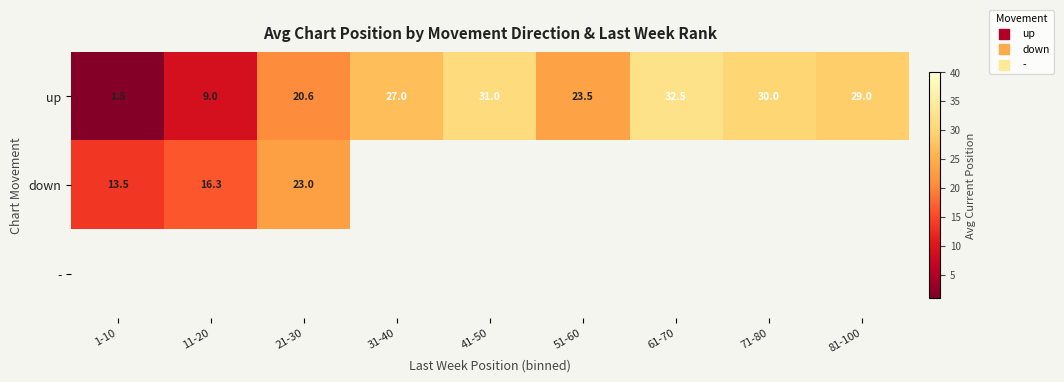

True or false: up has a value of 23.5 at 51-60.

True